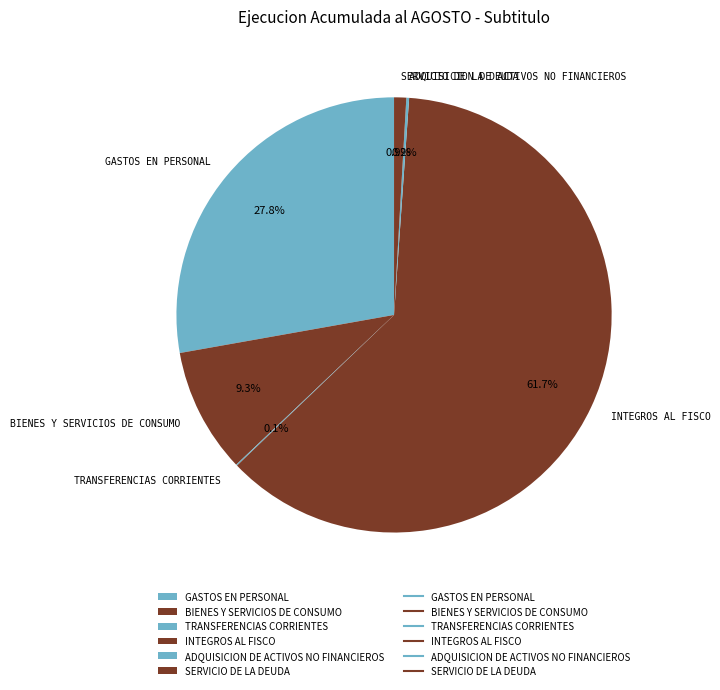

Which slice is the largest?

INTEGROS AL FISCO